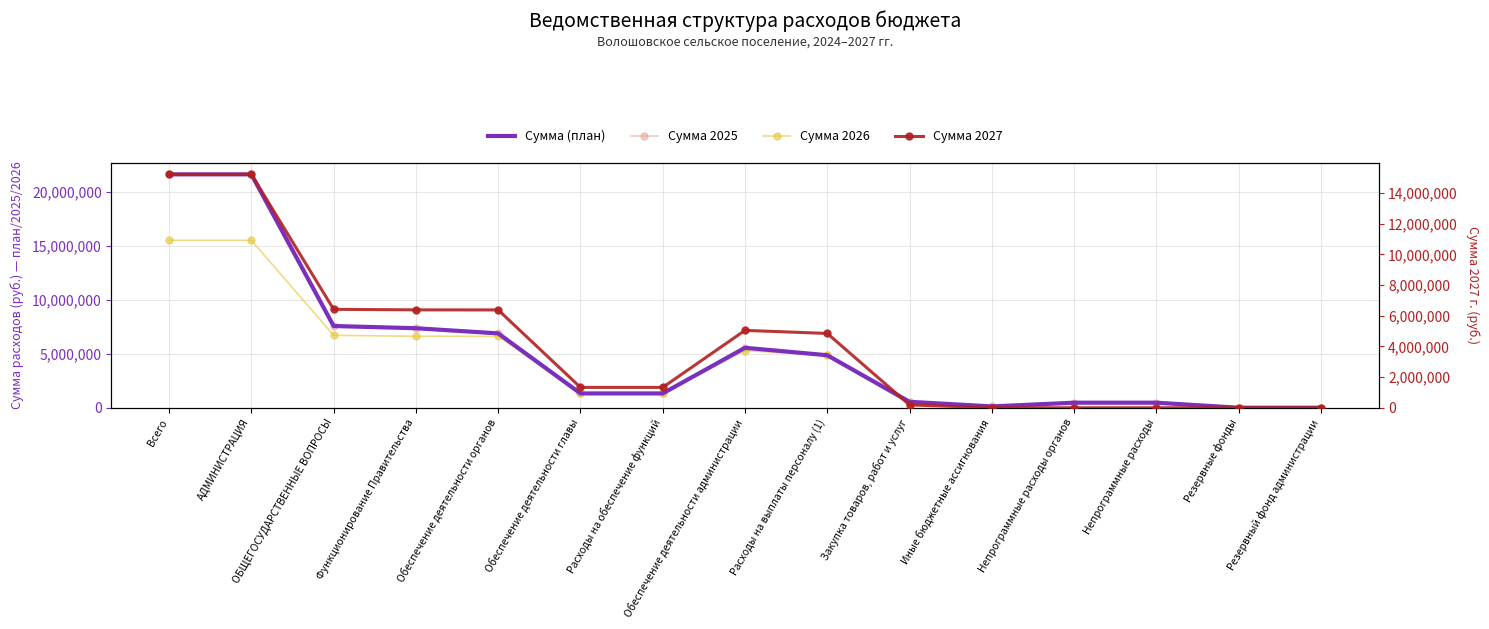

Does the chart have visible grid lines?

Yes